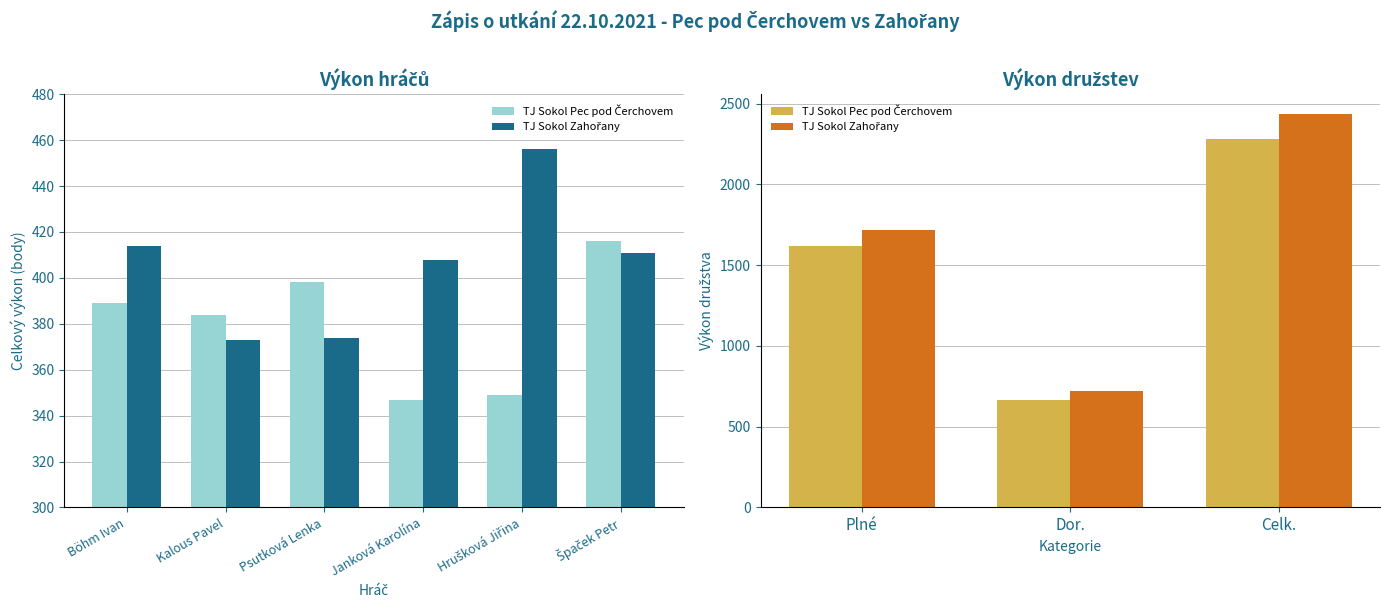

Does the chart contain stacked bars?

No